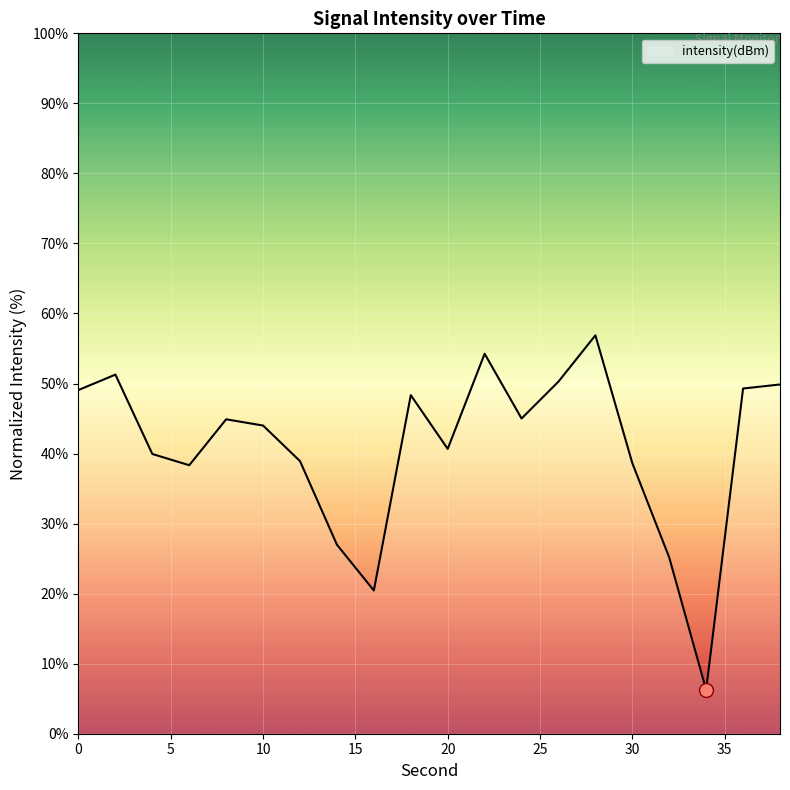

What is the maximum value shown in the chart?

56.9